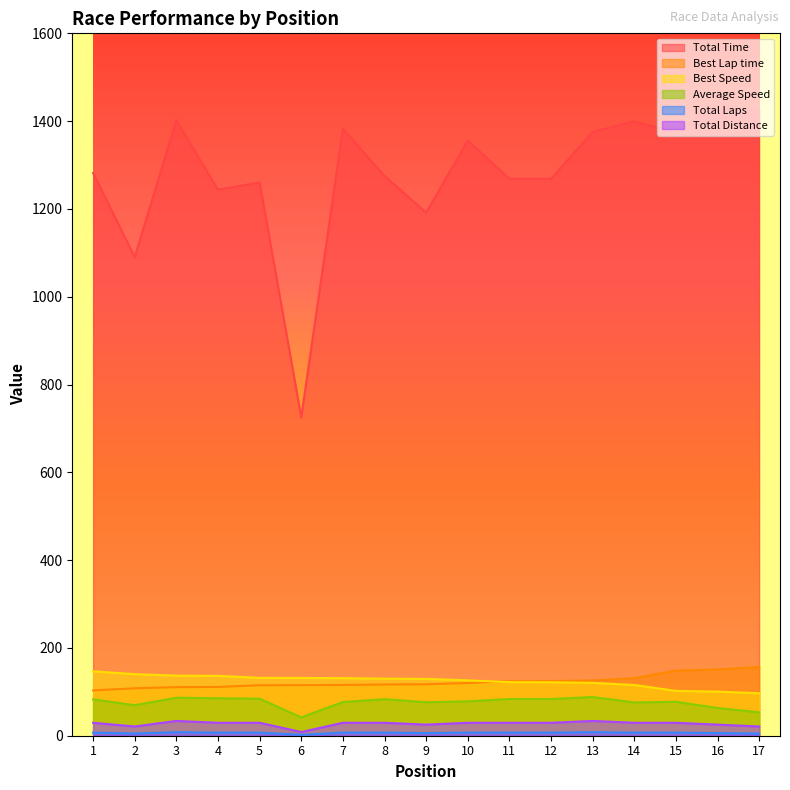

At which label is Average Speed closest to 64?

16